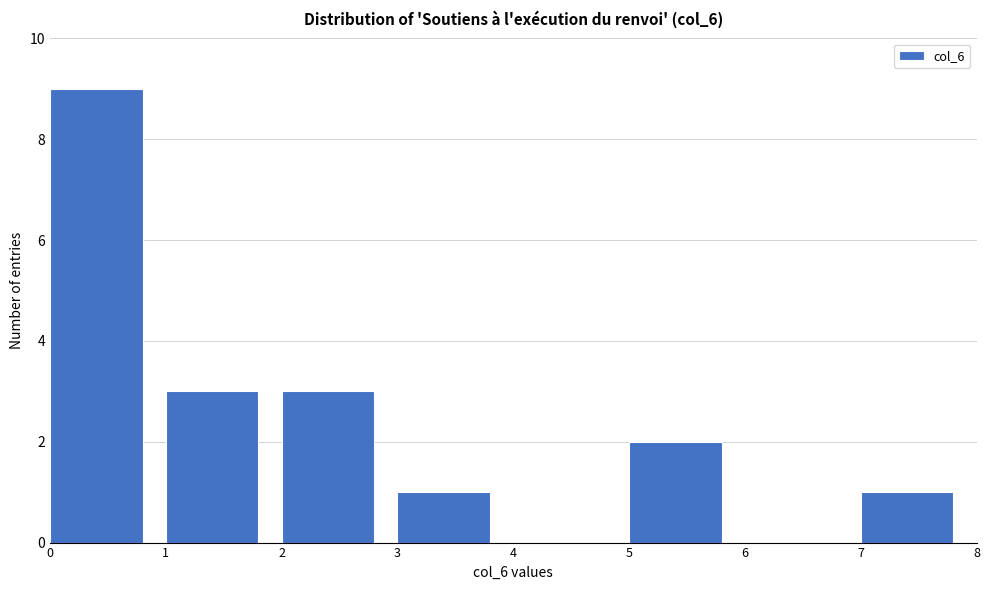

Reading left to right, transcribe this chart: for each bar, give the range it covers on the x-axis and its height. The values are not printed on the chart, so give them approximately, as read against the axis.

0 to 1: 9
1 to 2: 3
2 to 3: 3
3 to 4: 1
4 to 5: 0
5 to 6: 2
6 to 7: 0
7 to 8: 1